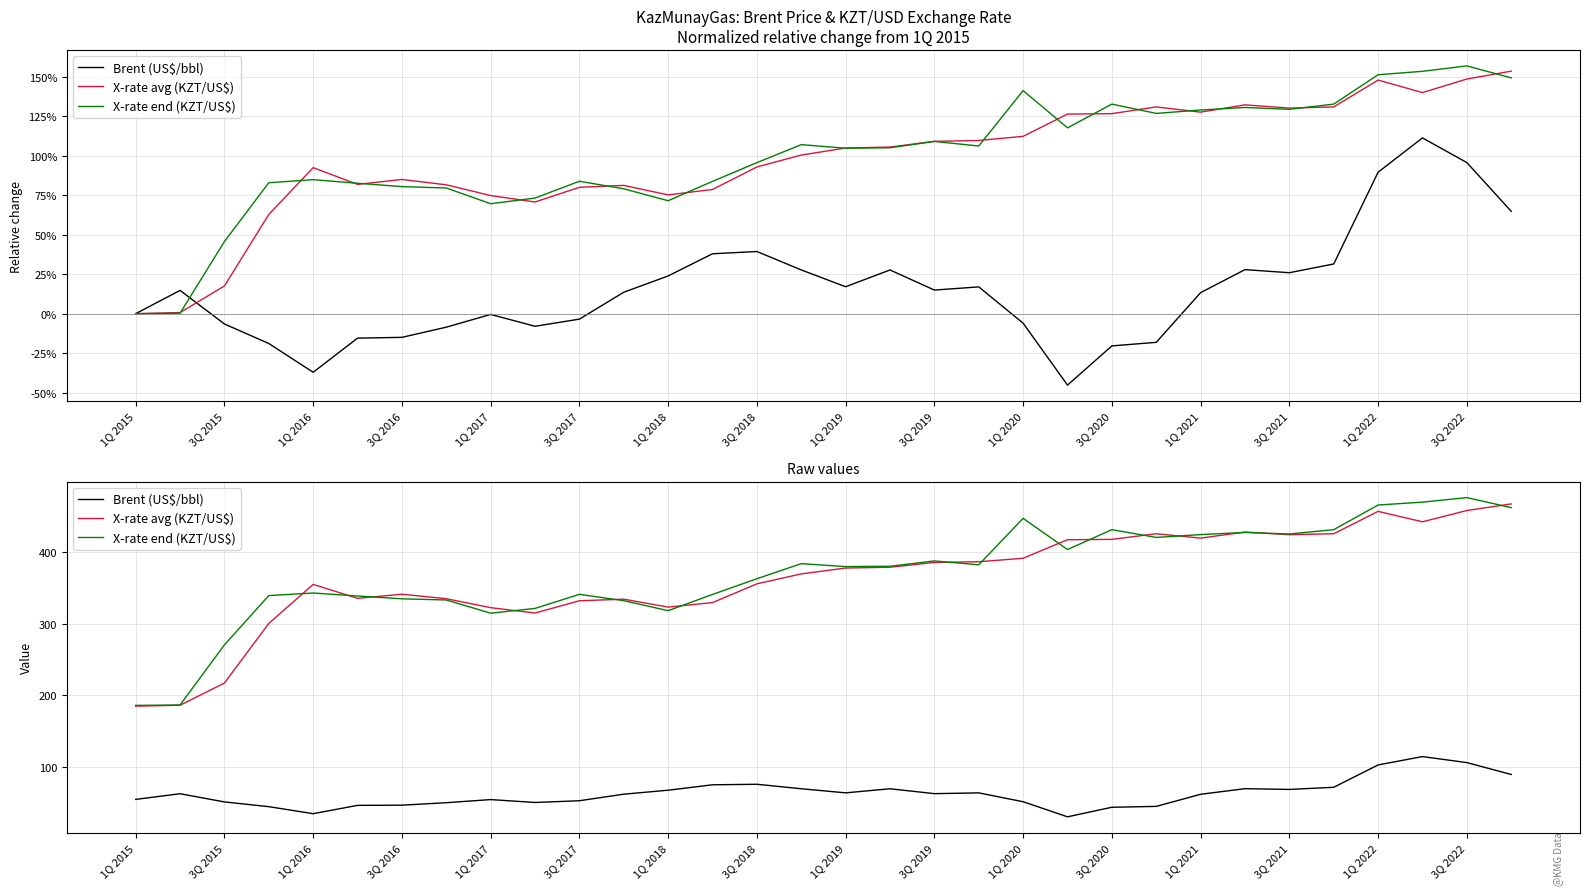

Rank the series at 3Q 2020 from lowest to highest value.

Brent (US$/bbl), X-rate avg (KZT/US$), X-rate end (KZT/US$)